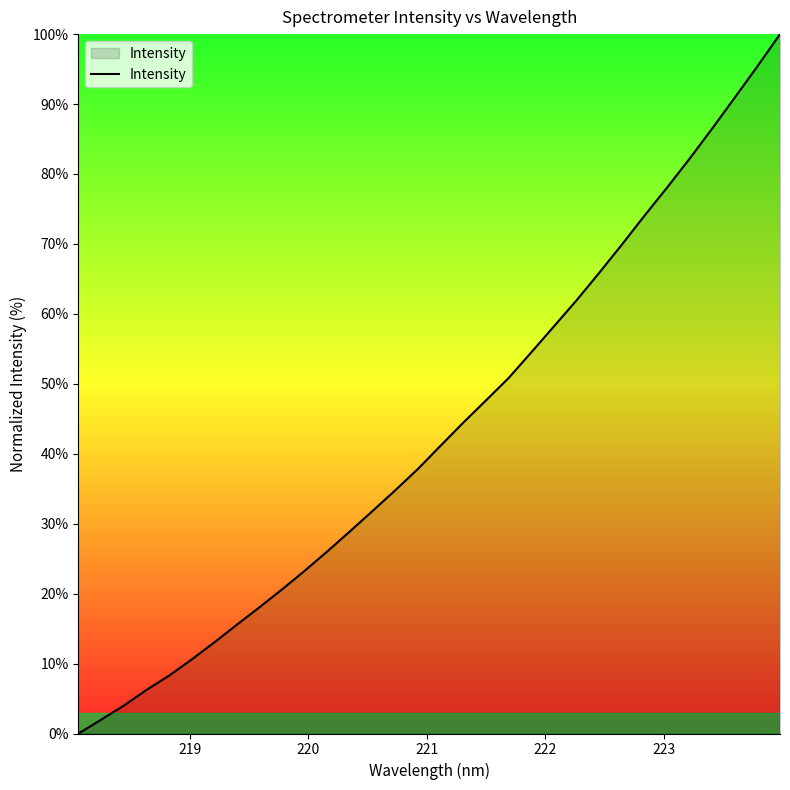

What is the maximum value shown in the chart?

100.0